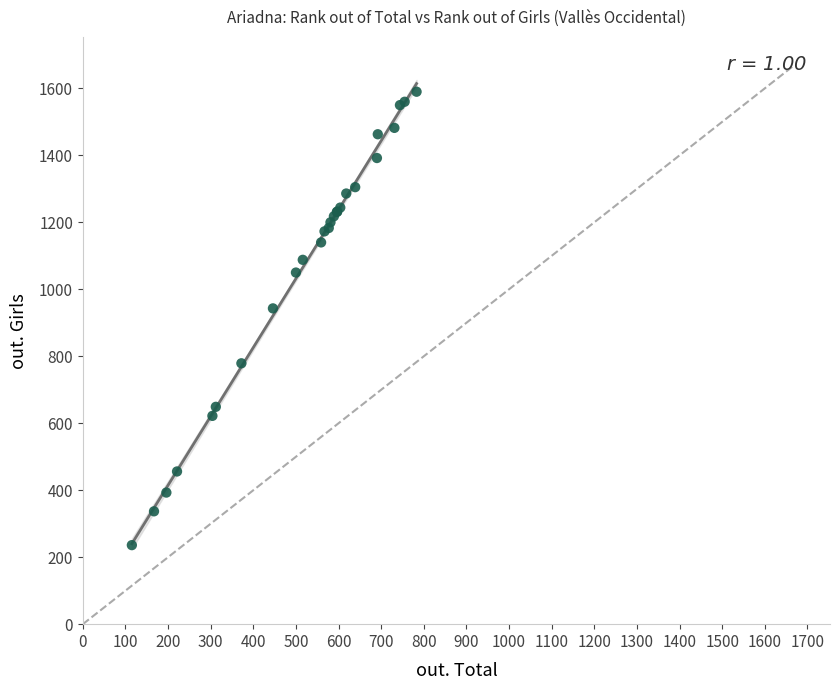

What Y value in the scatter plot is closest to 913?

943